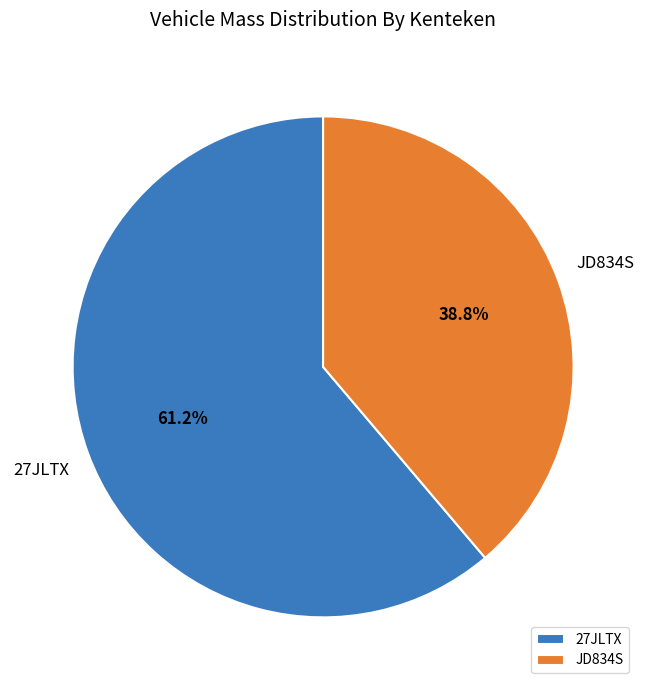

True or false: JD834S accounts for 39% of the total.

True